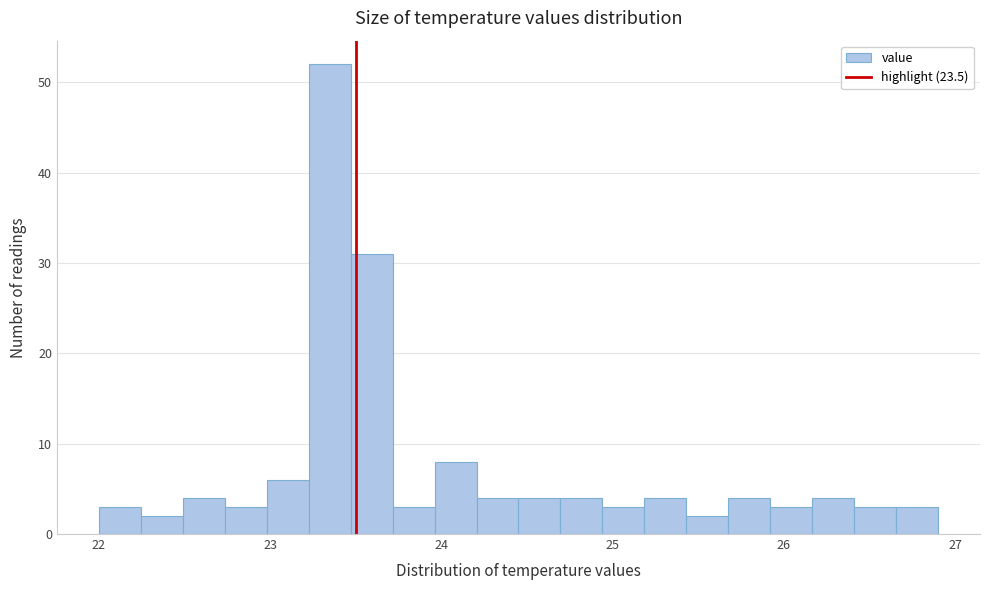

Read against the x-axis, roughly where is the centre of the tallest bar?

23.3